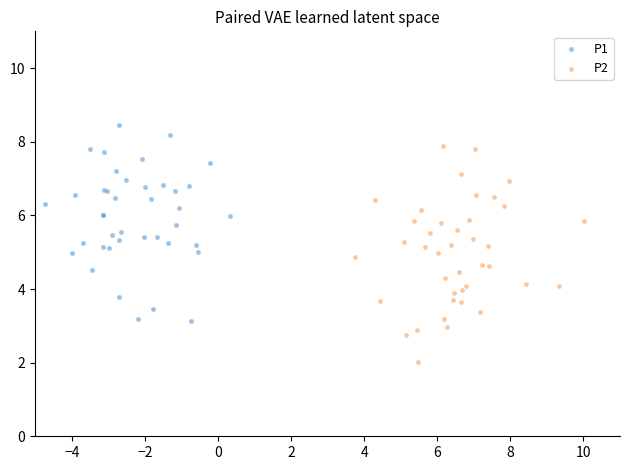

Which series contains the lowest Y value?

P2